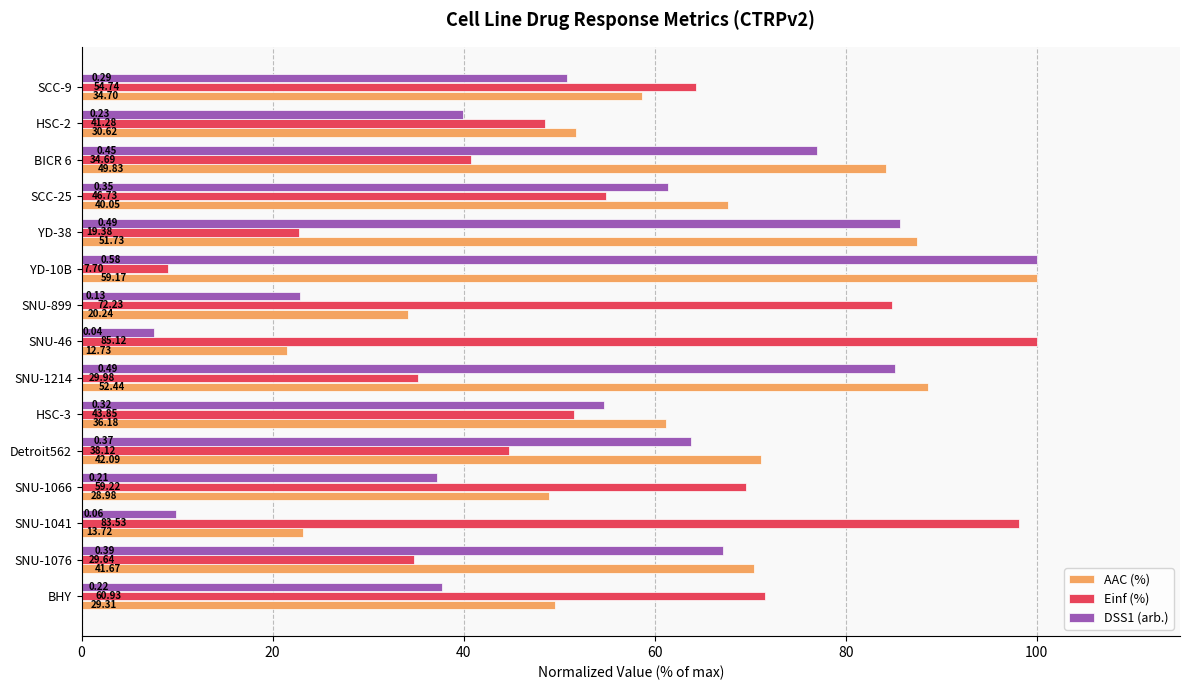

What are all the series names shown in the legend?

AAC (%), Einf (%), DSS1 (arb.)